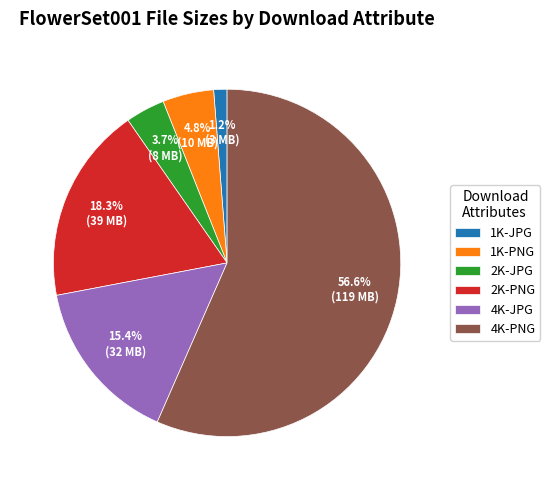

Which has a higher value, 2K-JPG or 1K-JPG?

2K-JPG